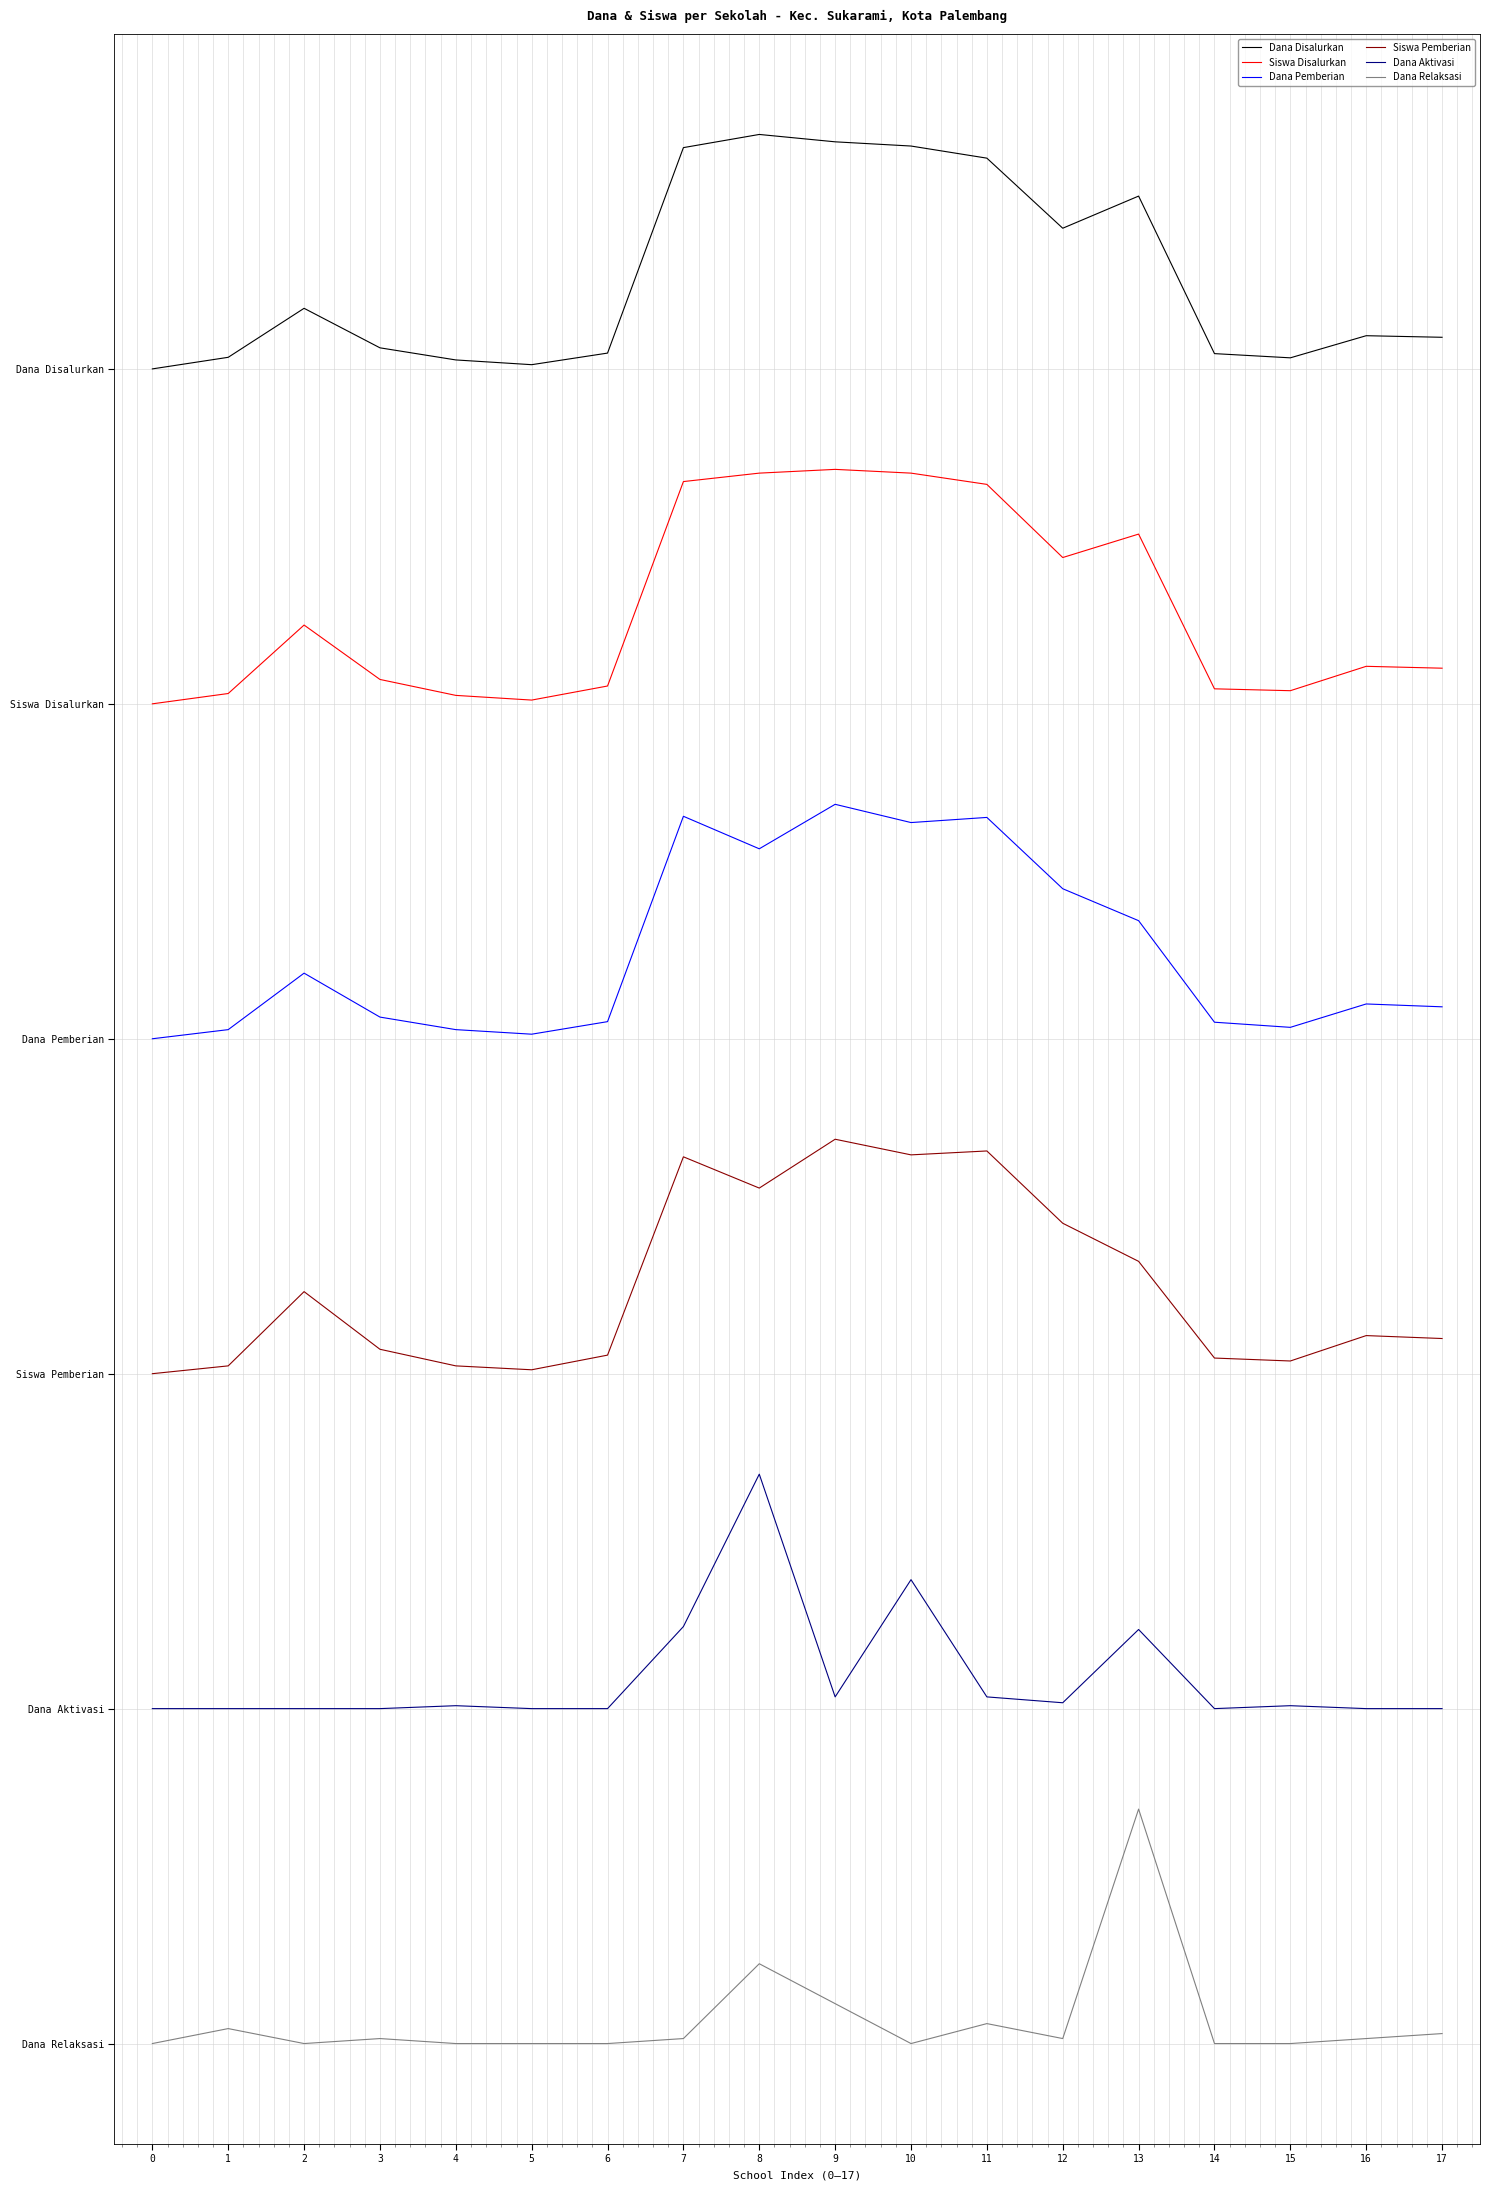

Between 17 and 1, which is larger?

17